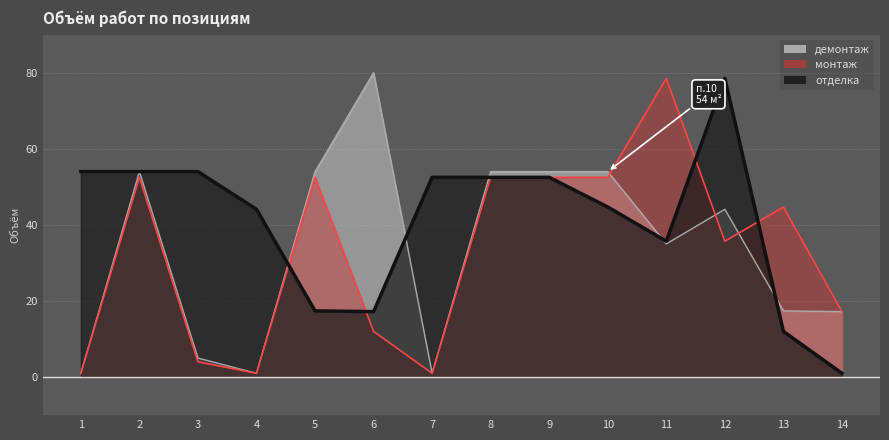

Is it true that монтаж equals 52.5 at 5?

True